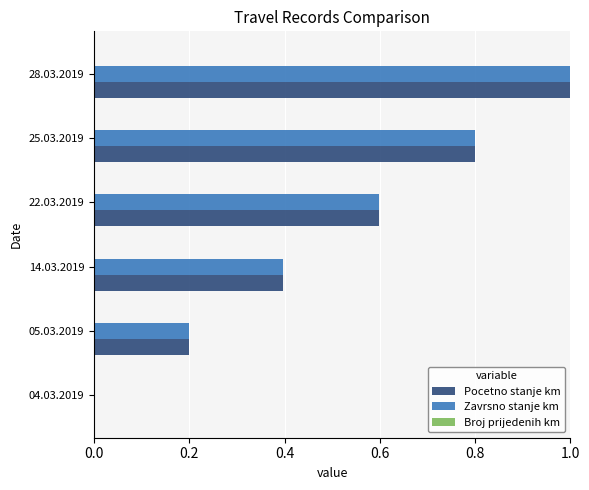

True or false: Zavrsno stanje km has a value of 0.2 at 05.03.2019.

True